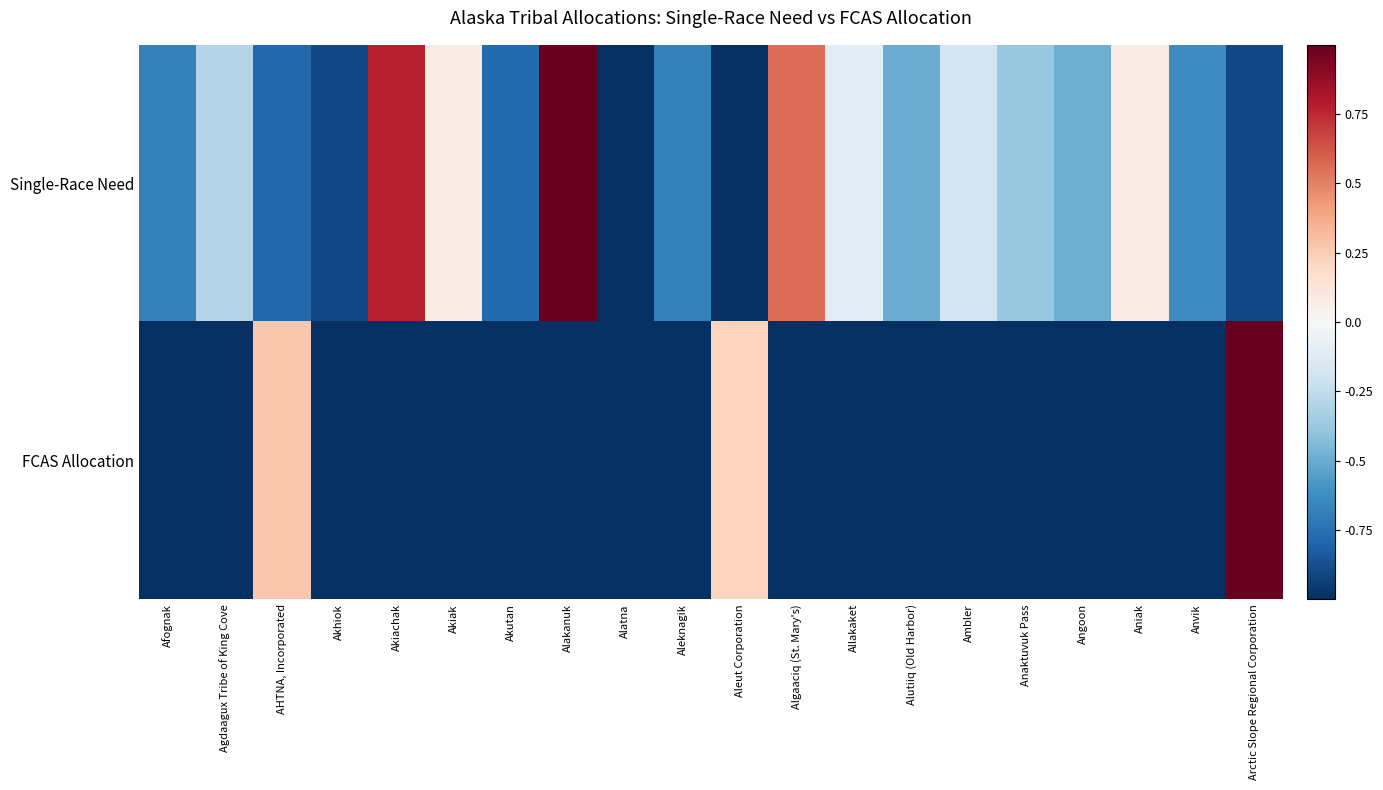

Which category has the lowest value across all series?

Alatna